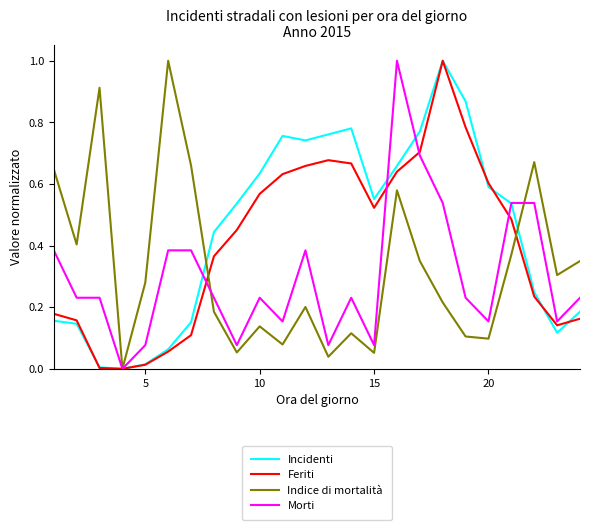

List the series in order of their overall mean, highest first.

Incidenti, Feriti, Indice di mortalità, Morti